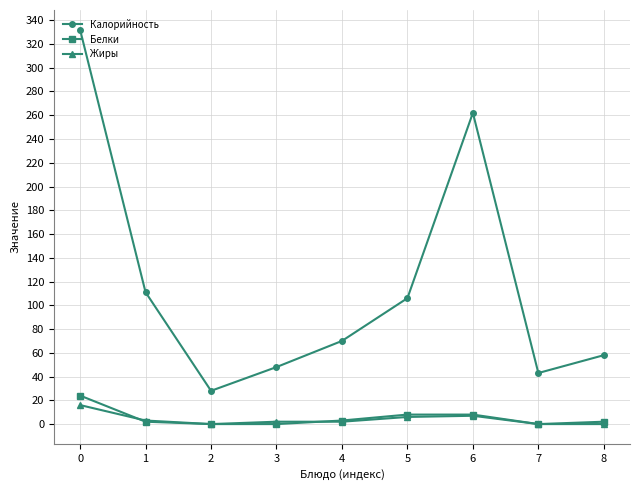

The value of Калорийность at 5 is 172. True or false?

False